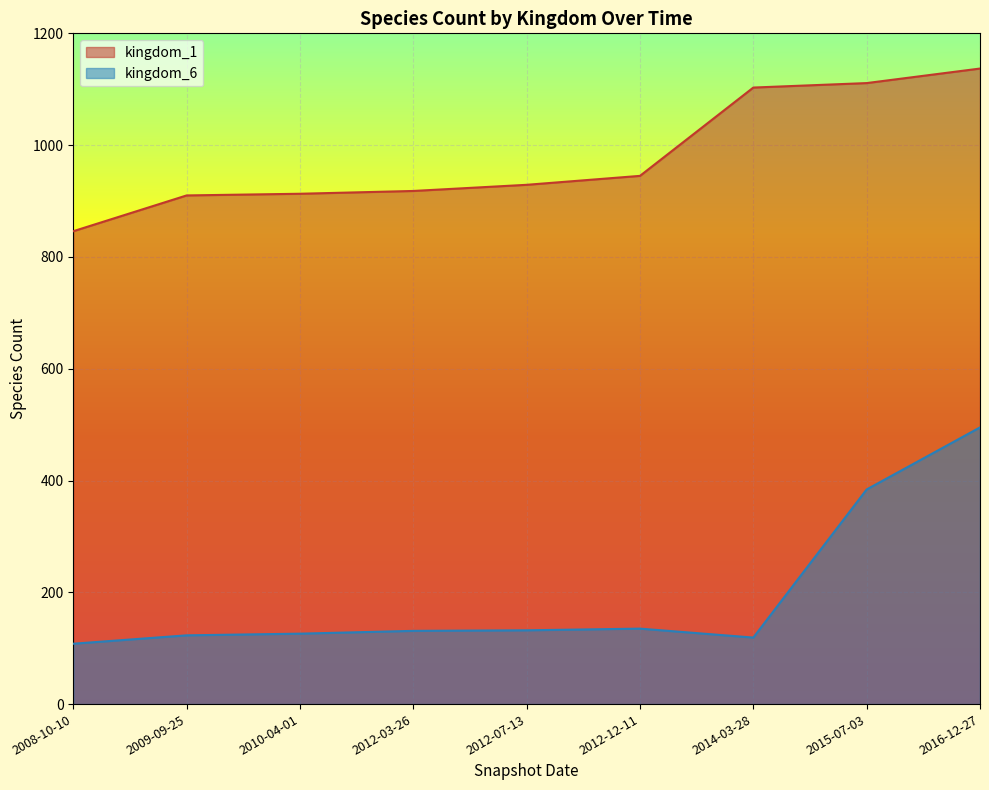

What is the maximum value for kingdom_1?

1137